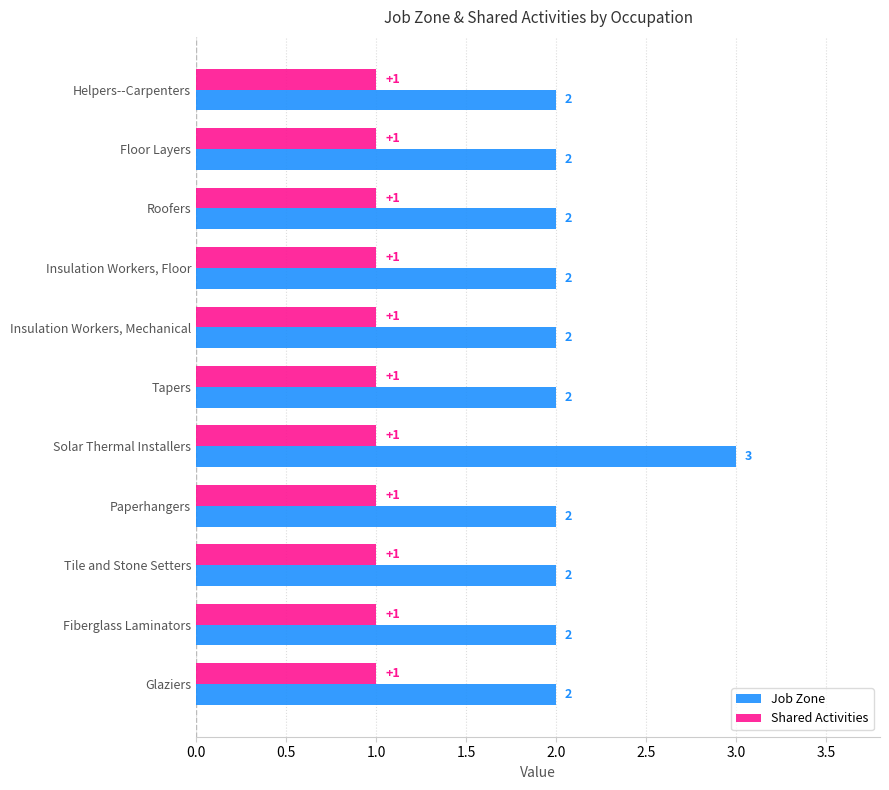

Is it true that Job Zone equals 1 at Roofers?

False